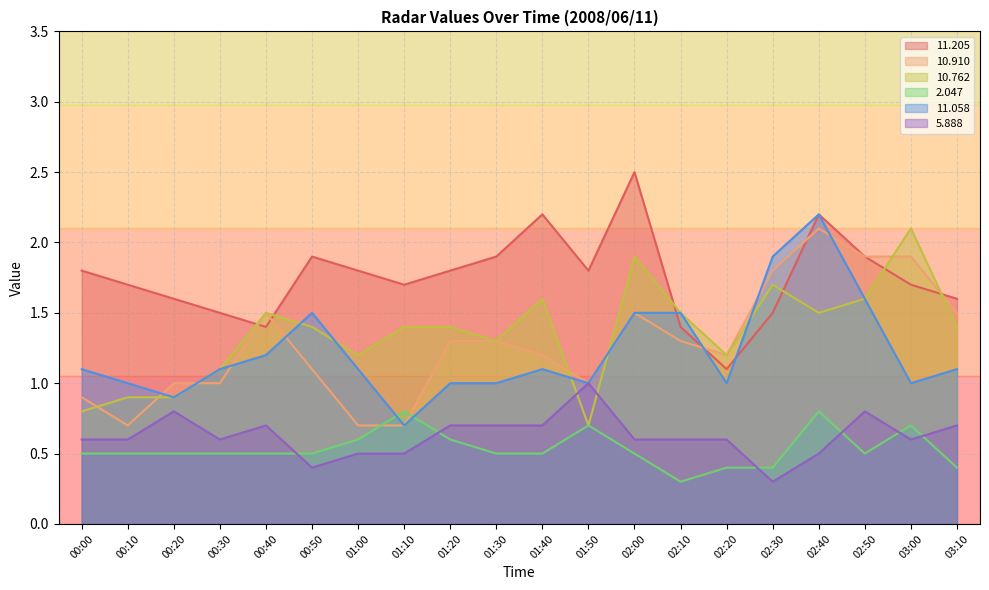

At how many categories does at least one series exceed 1?

20